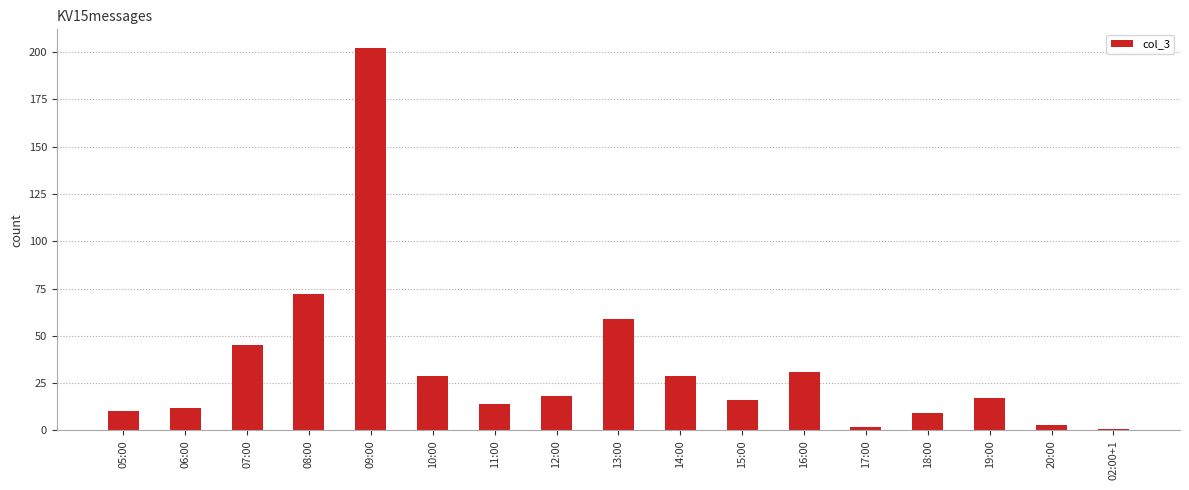

Which has a higher value, 16:00 or 06:00?

16:00